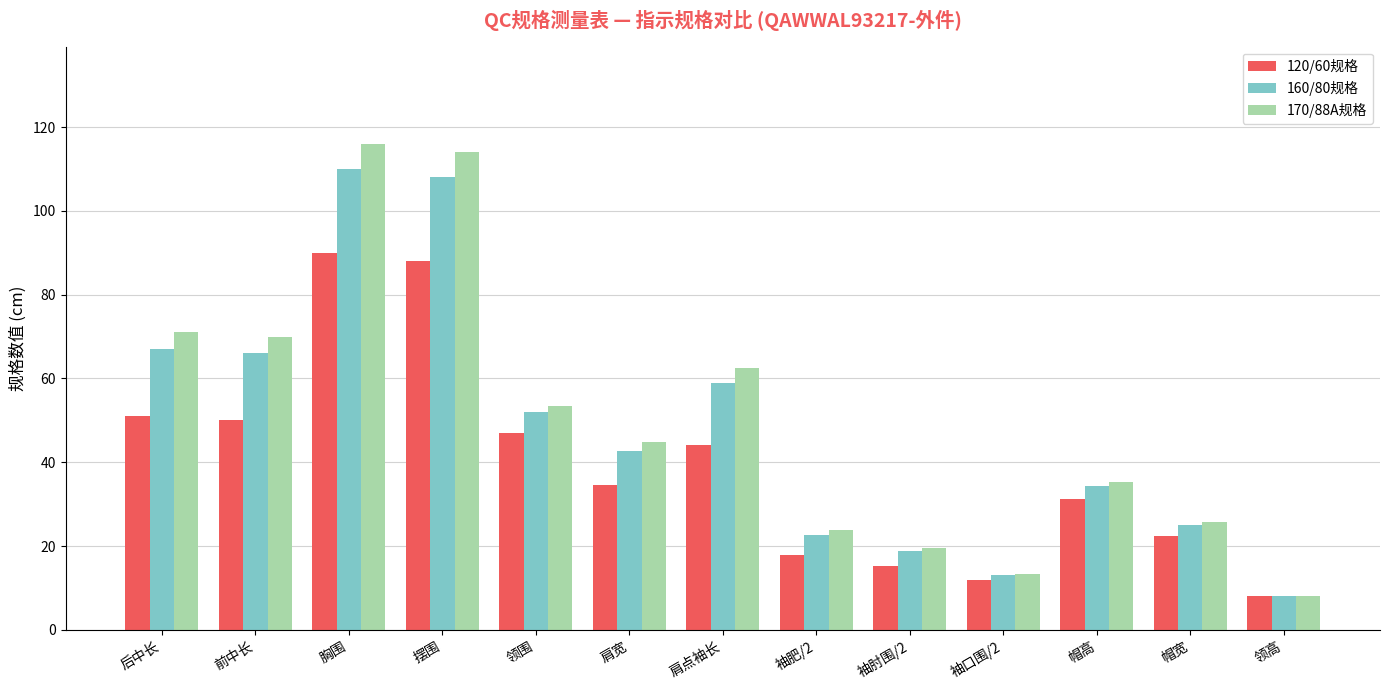

How many series are shown in this chart?

3